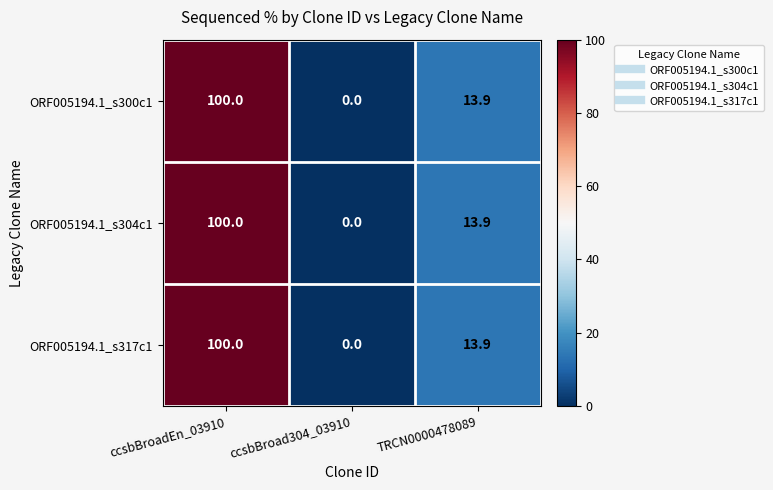

List the labels in order of ORF005194.1_s317c1 value, smallest first.

ccsbBroad304_03910, TRCN0000478089, ccsbBroadEn_03910